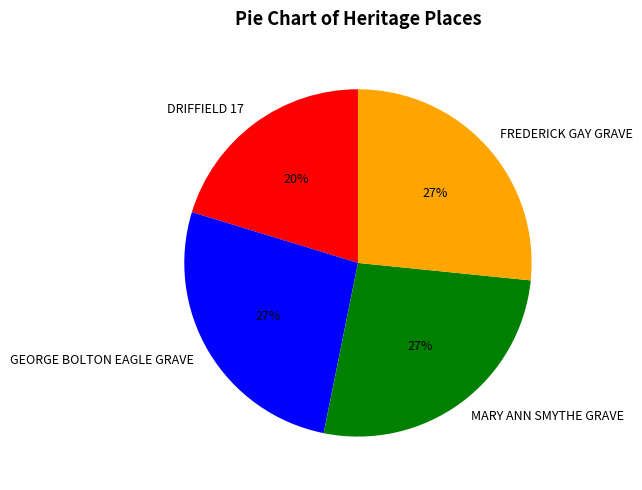

Which has a higher value, MARY ANN SMYTHE GRAVE or DRIFFIELD 17?

MARY ANN SMYTHE GRAVE